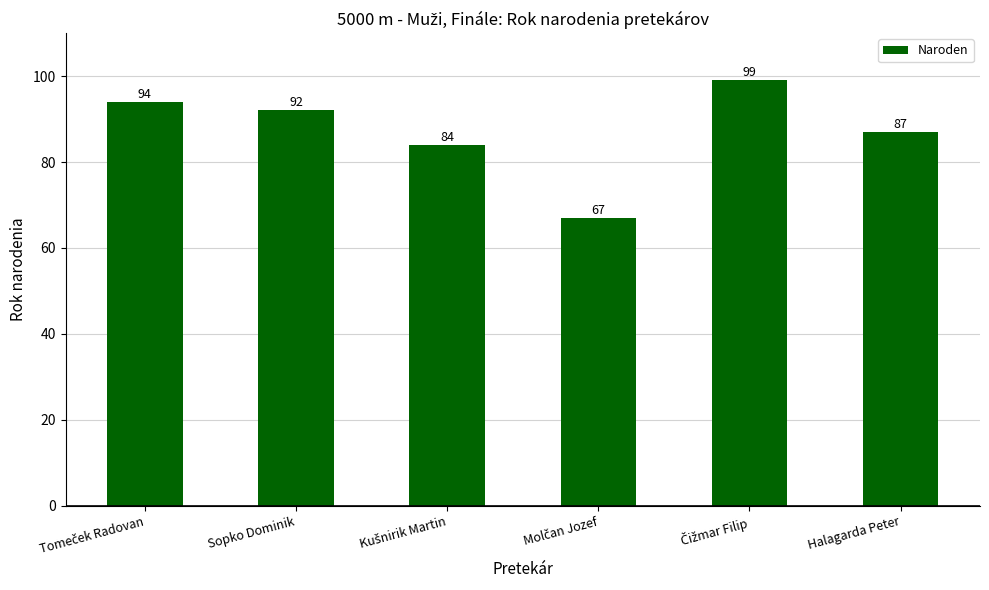

Read the value at Sopko Dominik.

92